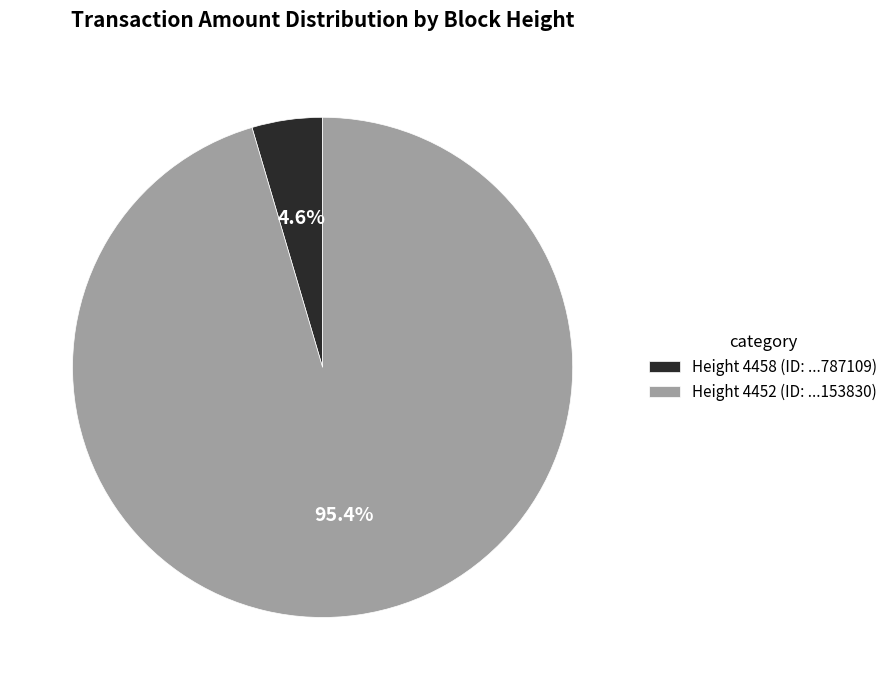

Is Height 4458 (ID: ...787109) the majority of the pie?

No